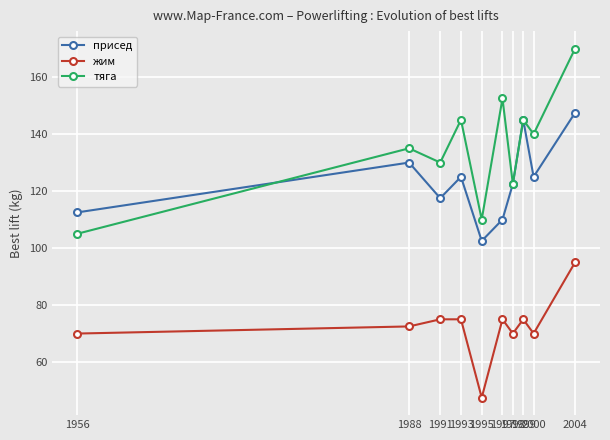

Which category has the lowest value across all series?

1995